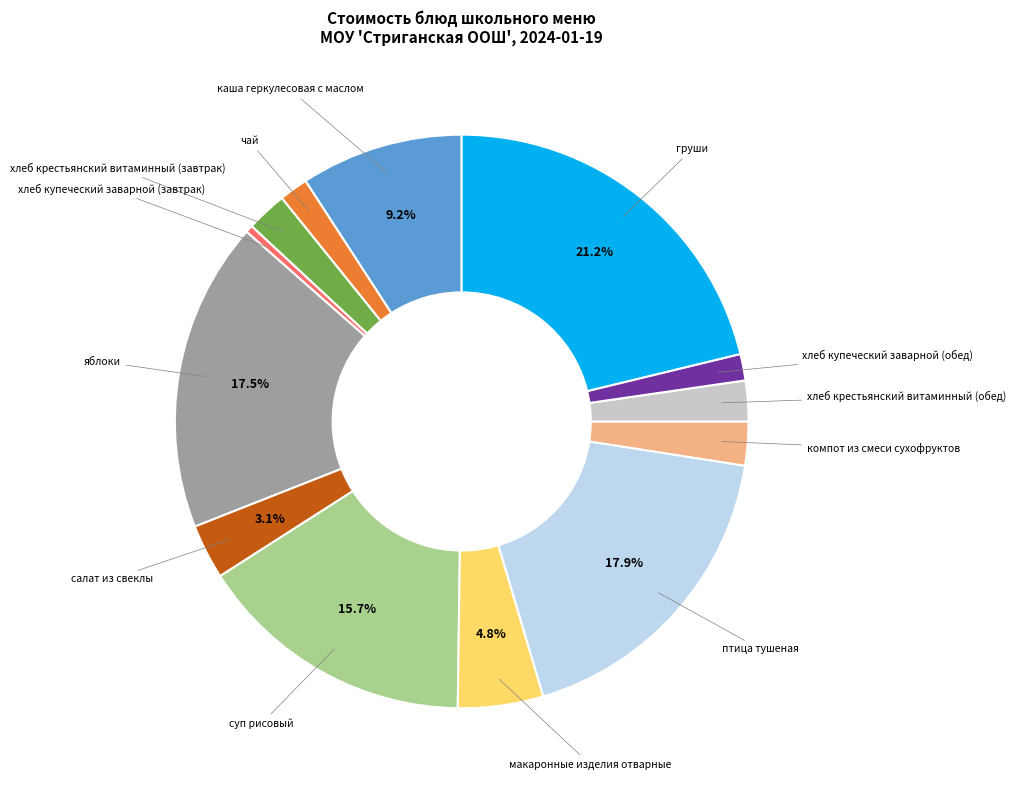

To the nearest percent, what percentage of the pie is птица тушеная?

18%